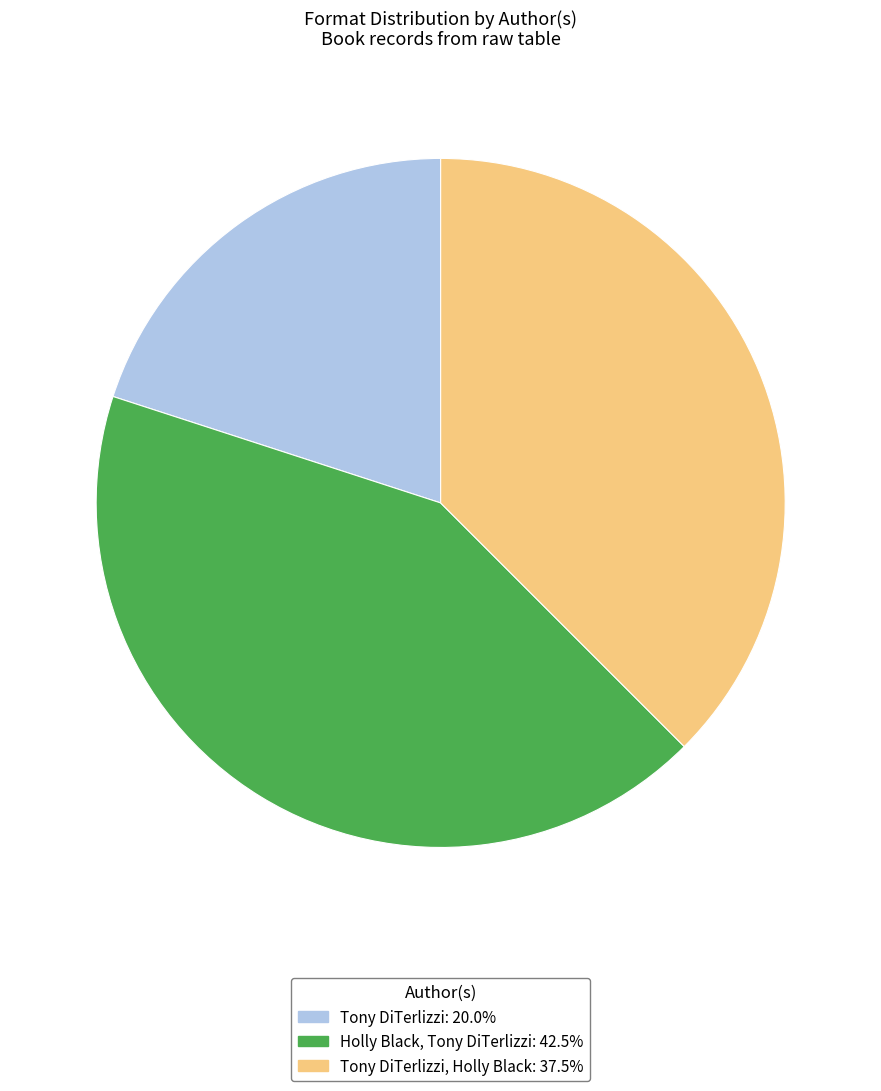

Is there a majority slice in this chart?

No